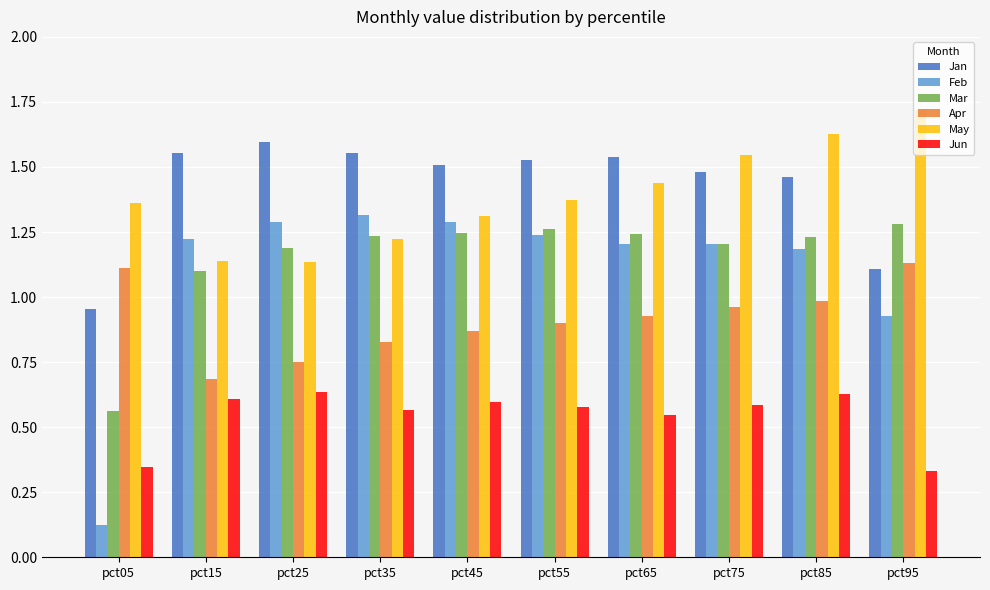

Which series has the widest spread of values?

Feb